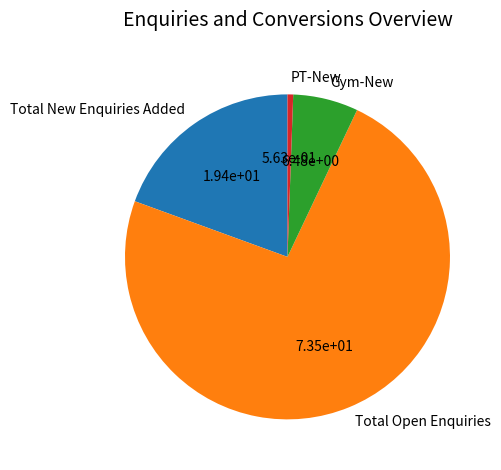

What is the ratio of the value at Gym-New to the value at PT-New?

11.5